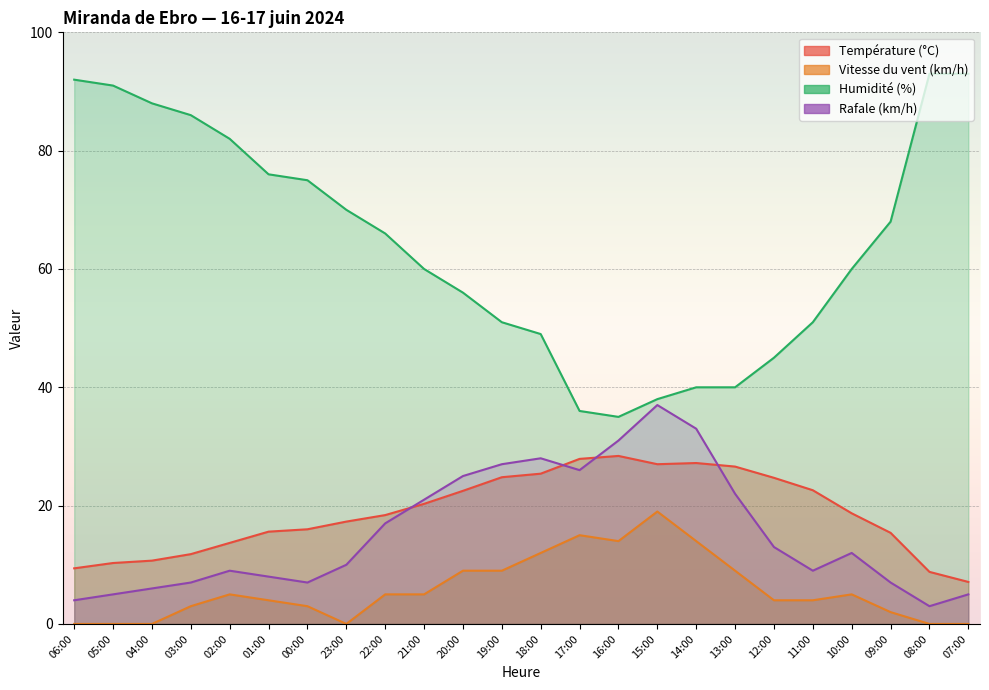

True or false: Vitesse du vent (km/h) has a value of 1.5 at 01:00.

False